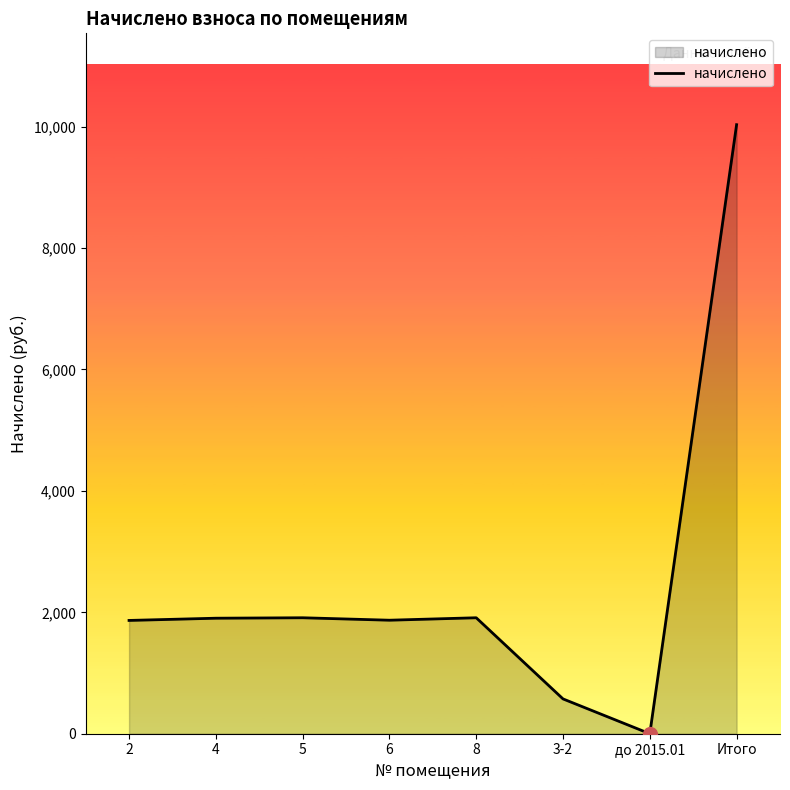

Approximately how many times larger is the value at Итого compared to 4?

5.3